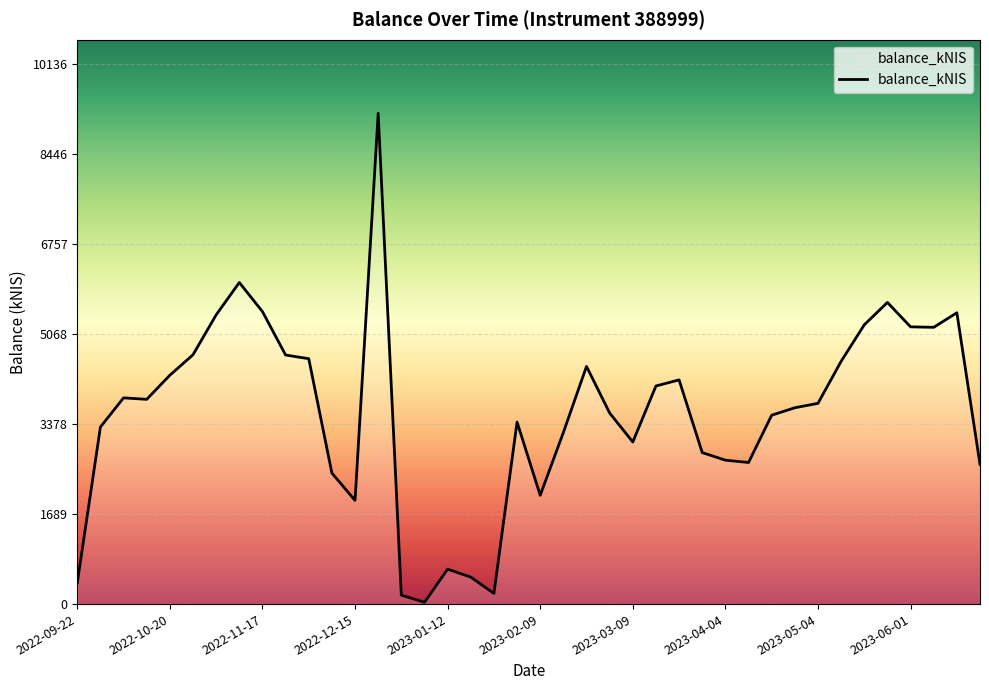

What is the difference between the maximum and minimum values?

9180.9